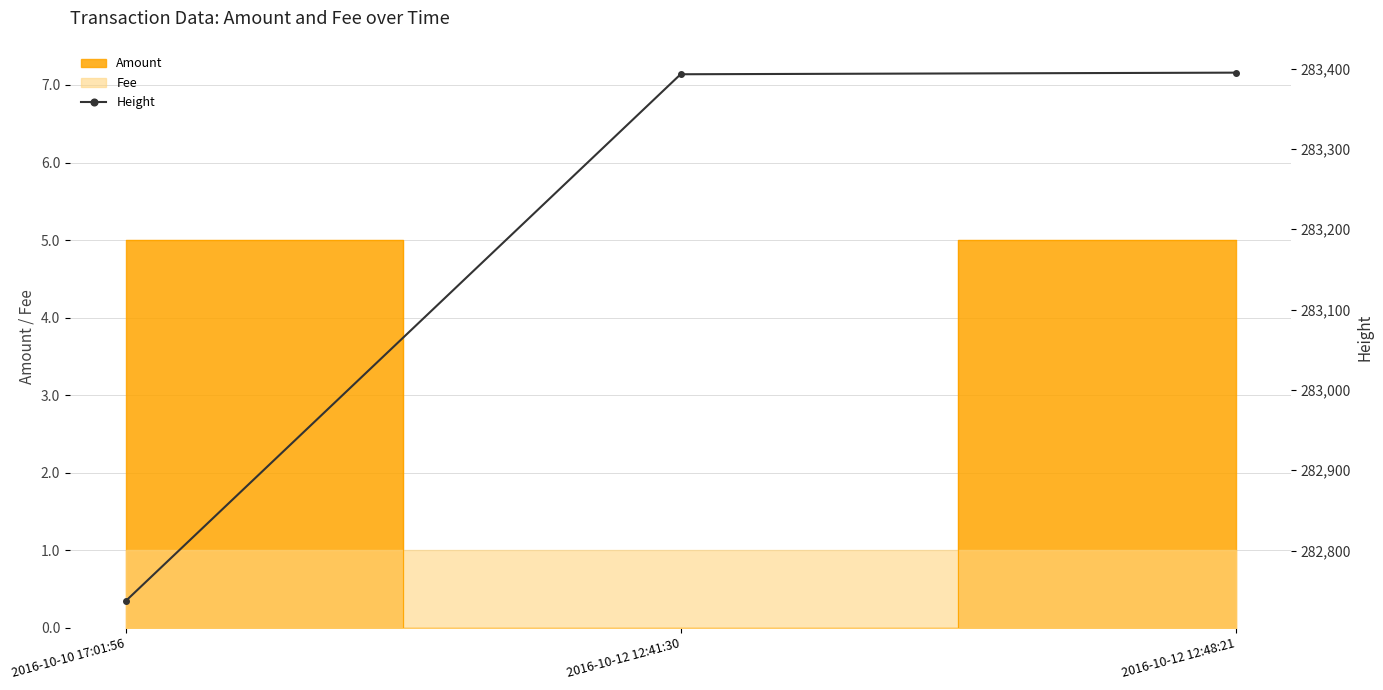

What is the change in value from 2016-10-10 17:01:56 to 2016-10-12 12:48:21?

+658